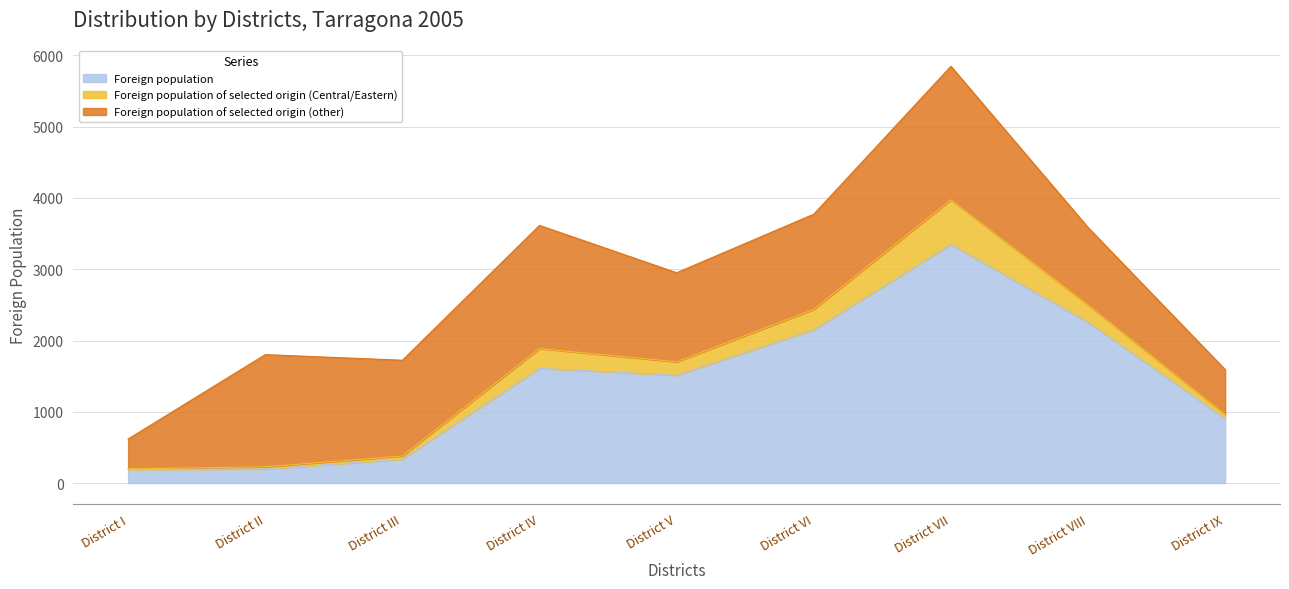

Count the Foreign population of selected origin (other) values in the range 1086 to 1574.

5